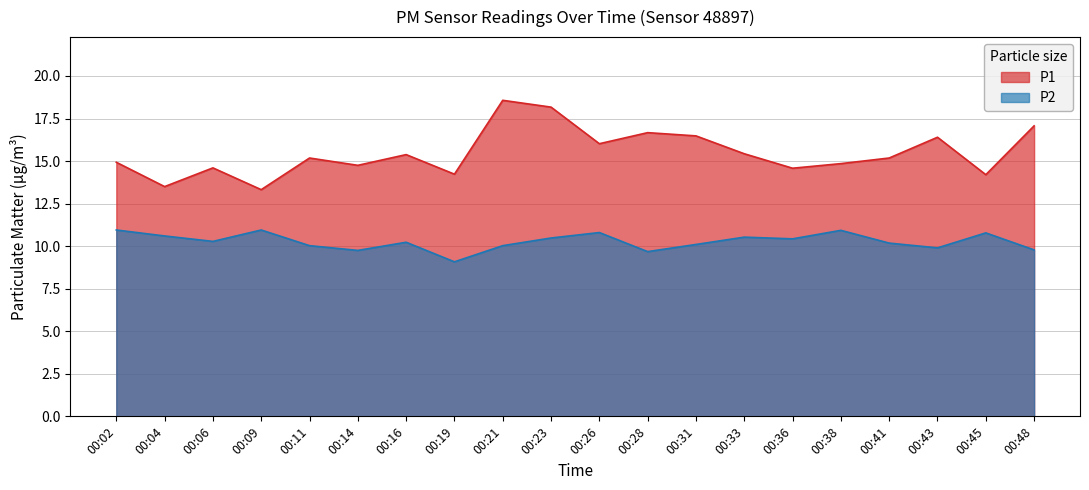

Where is P2 nearest to the value 10?

00:11